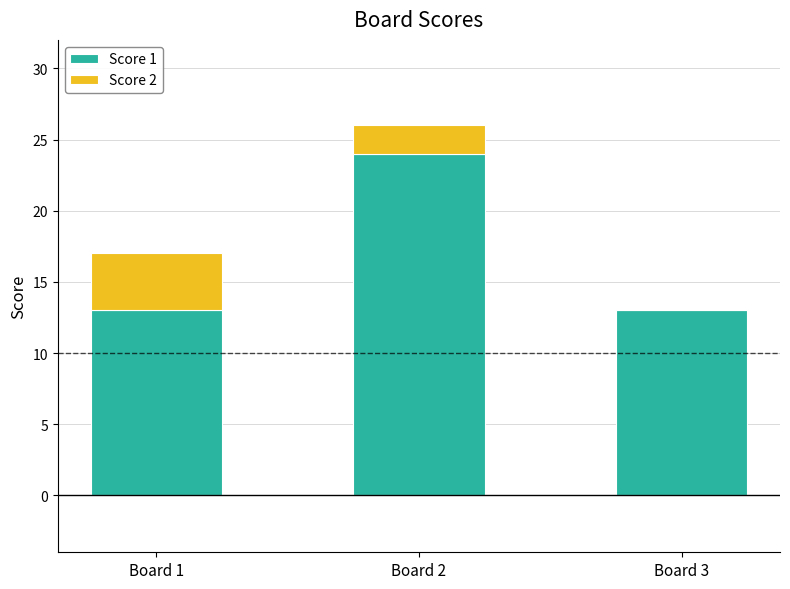

What is the total value across all series at Board 1?

17